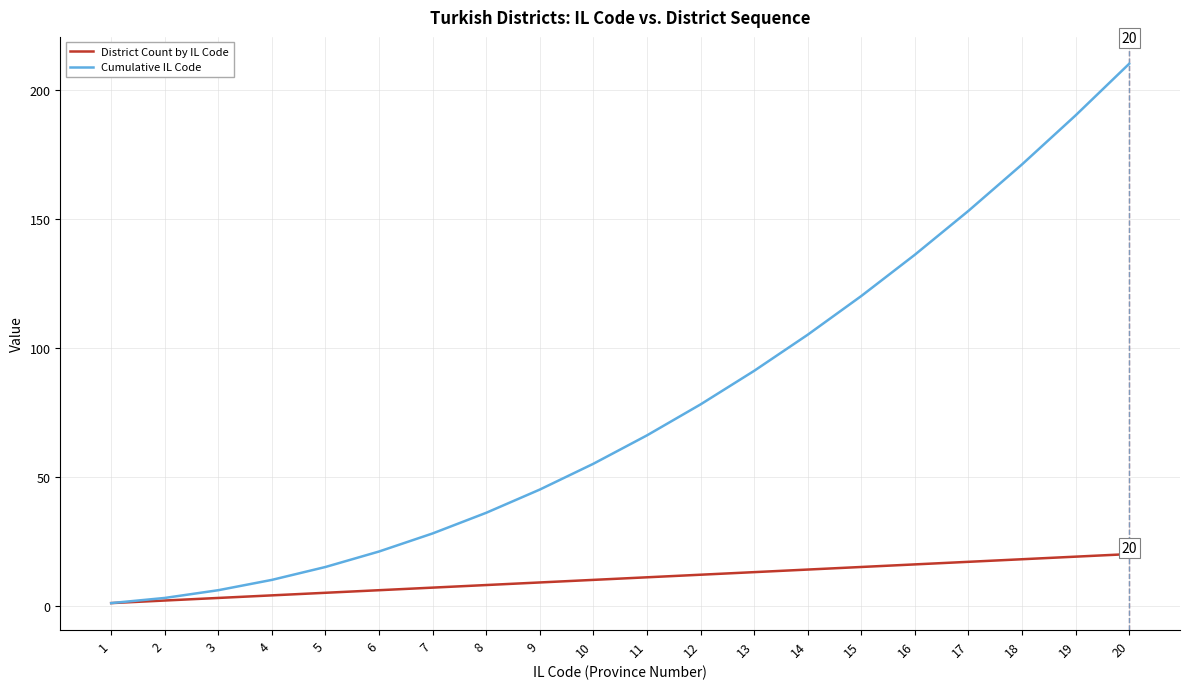

Is it true that District Count by IL Code equals 10 at 19?

False